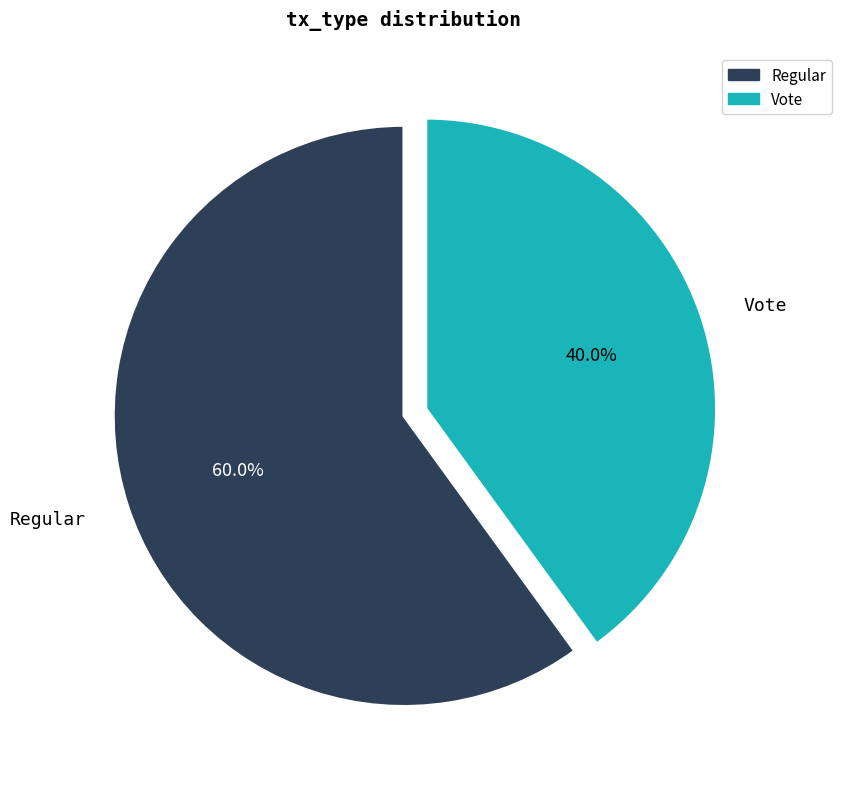

Does Regular represent more than half of the total?

Yes